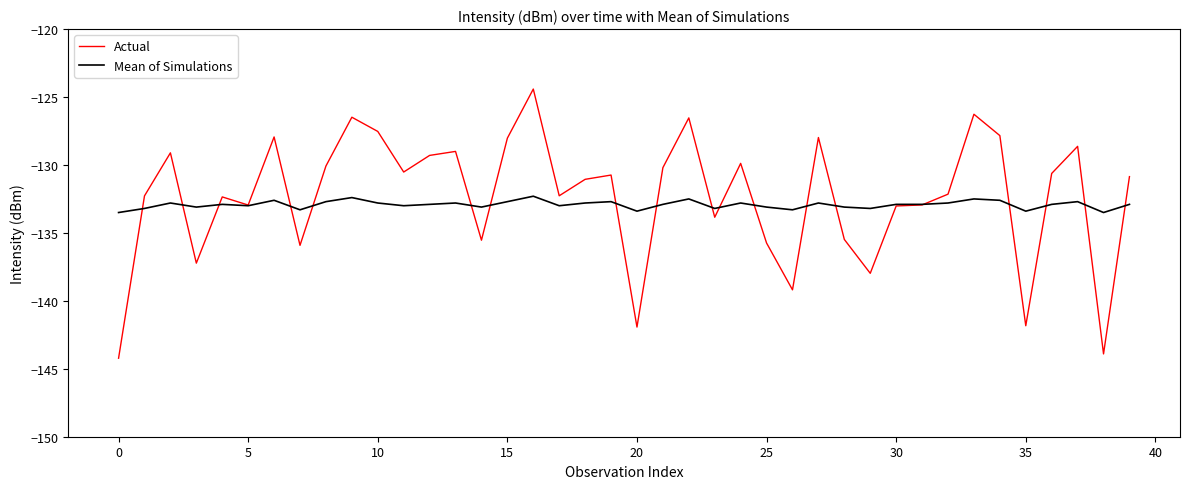

In Actual, how many points are lower than both neighbors (excluding endpoints)?

12